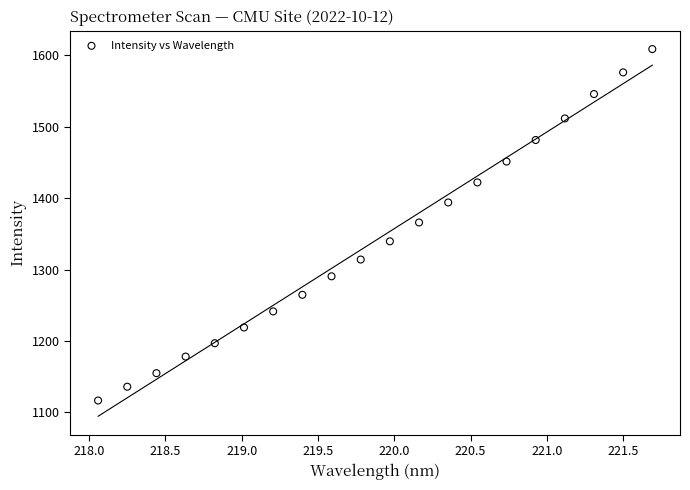

What is the range of Y values (max minus min)?

492.1